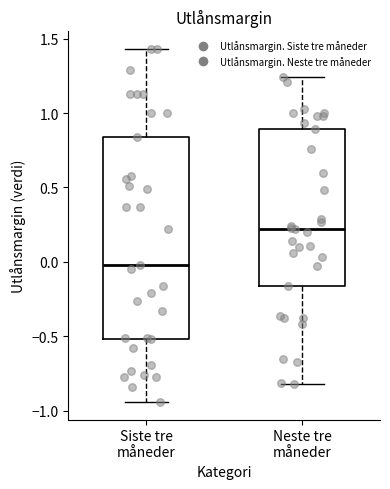

Where is the upper edge of the box for Neste tre måneder on the y-axis? The values are not printed on the chart, so give them approximately, as read against the axis.

0.90